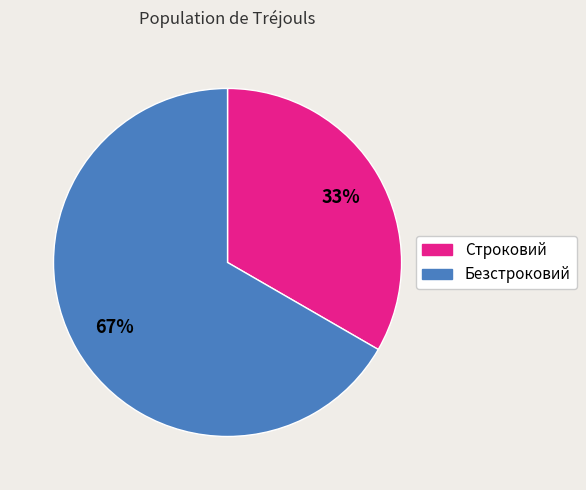

To the nearest percent, what is the combined percentage of Строковий and Безстроковий?

100%